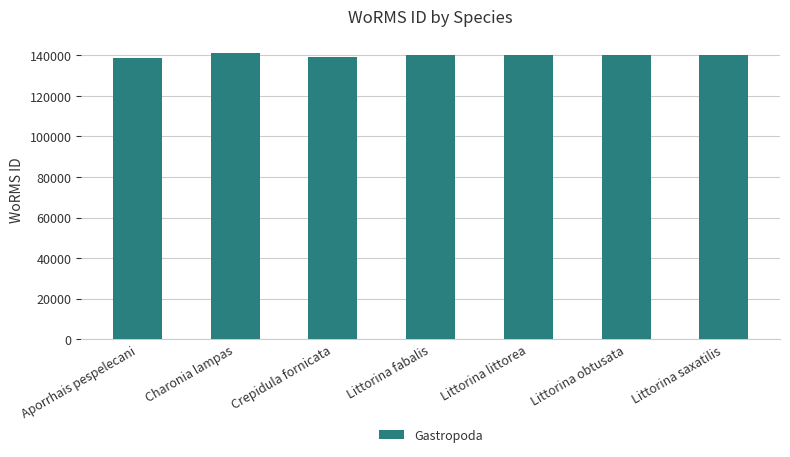

How many bars are there in total?

7